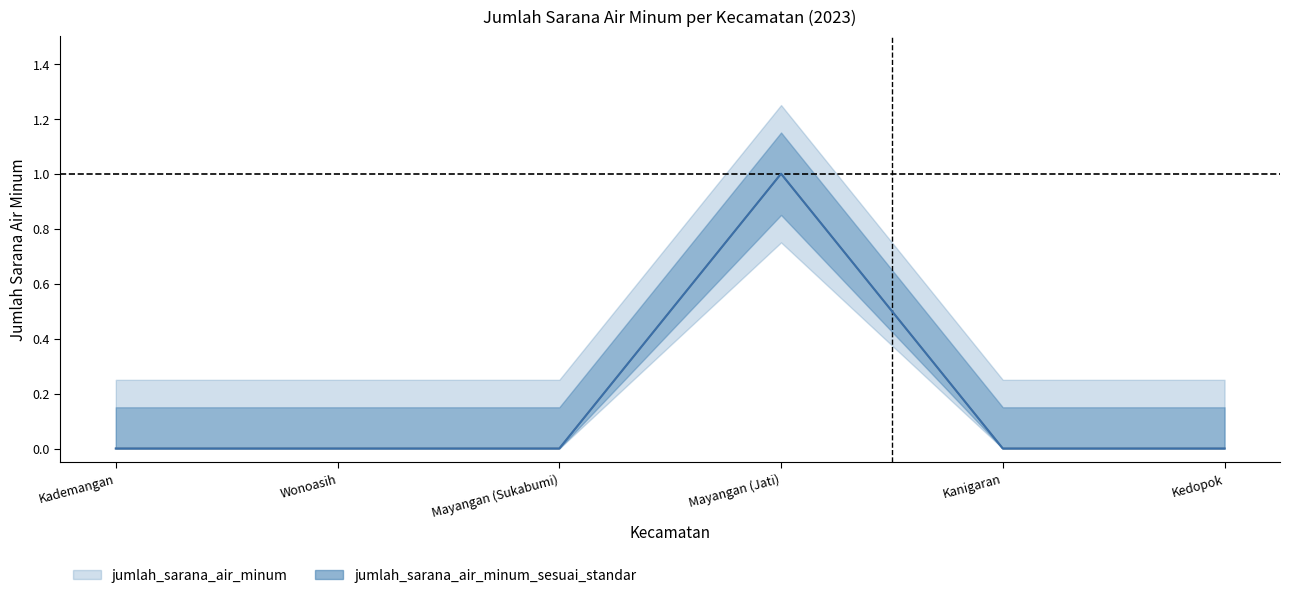

Between Wonoasih and Mayangan (Jati), which series saw the biggest shift?

jumlah_sarana_air_minum